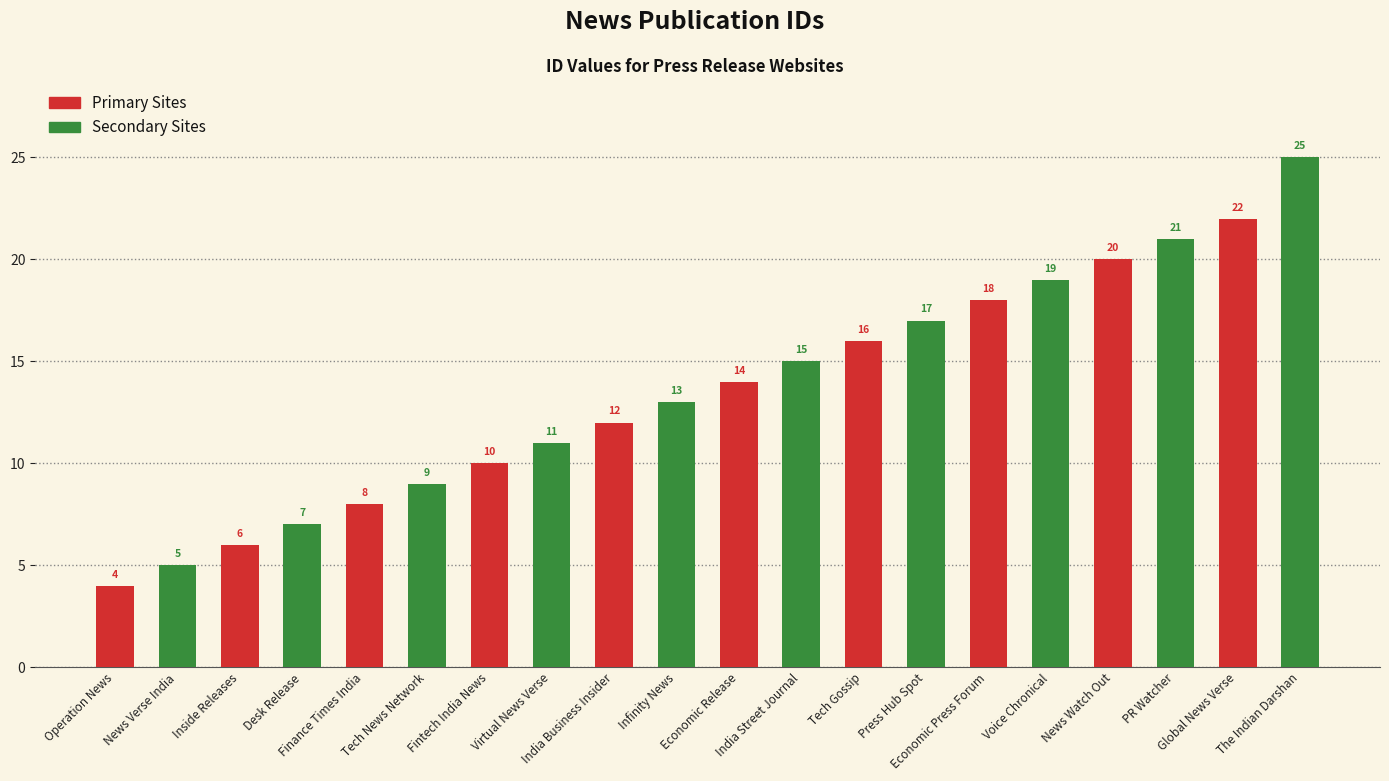

What is the lowest value of the Primary Sites series?

4